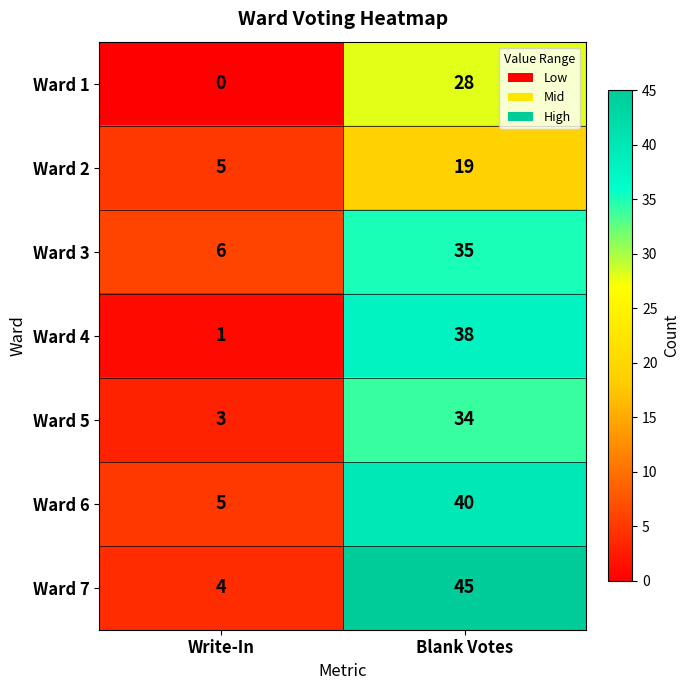

What is the total value across all series at Blank Votes?

239